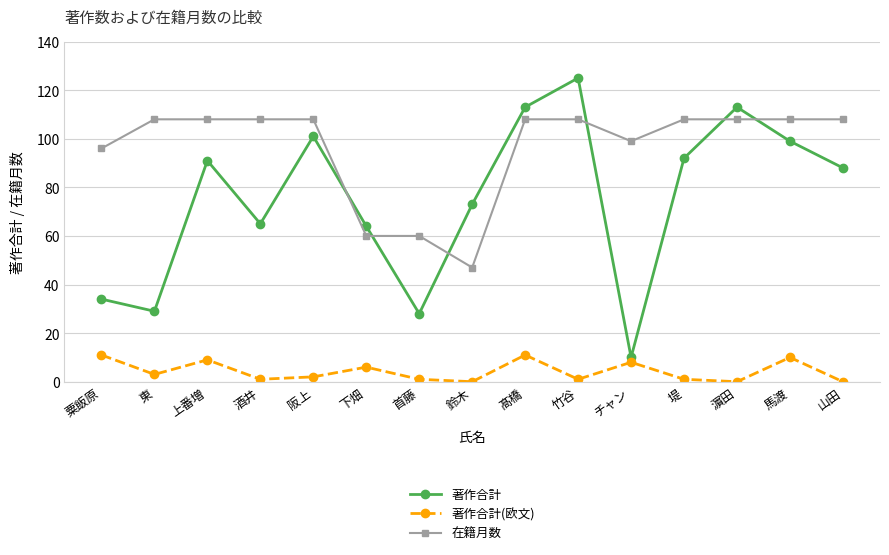

What is the label of the 12th point from the left?

堤